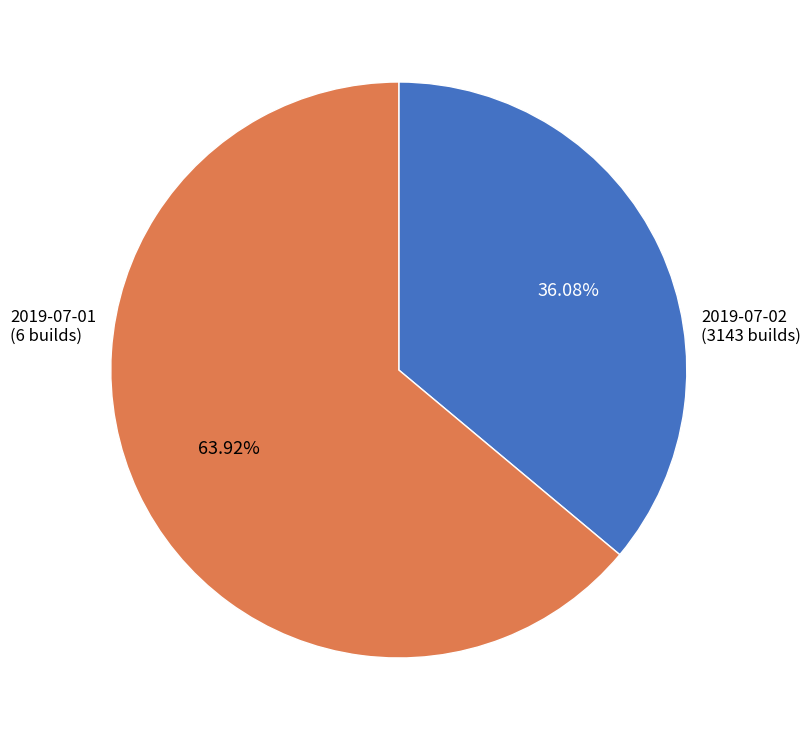

Is there a majority slice in this chart?

Yes